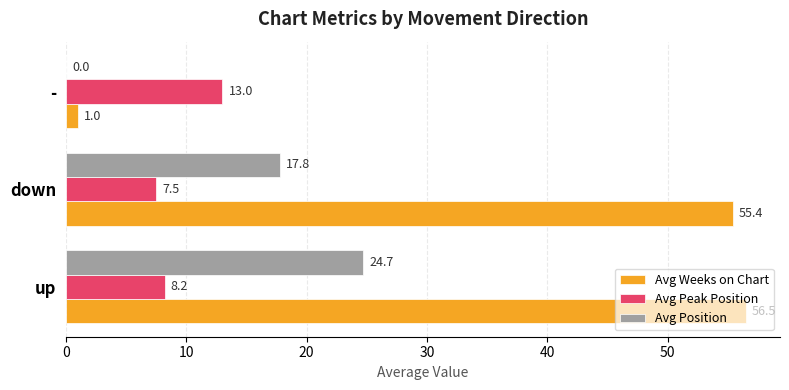

What is the average value of the Avg Weeks on Chart series?

37.6